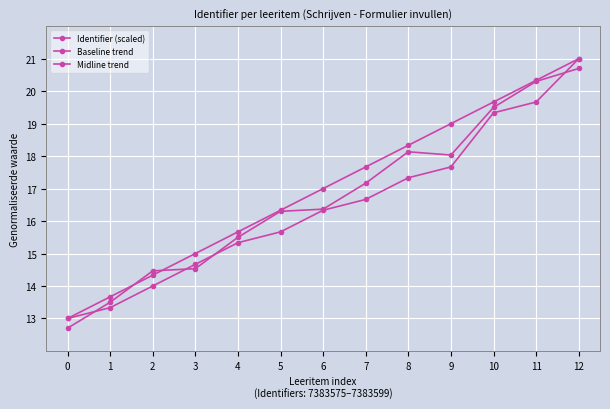

Is this an area chart (filled region under the line)?

No